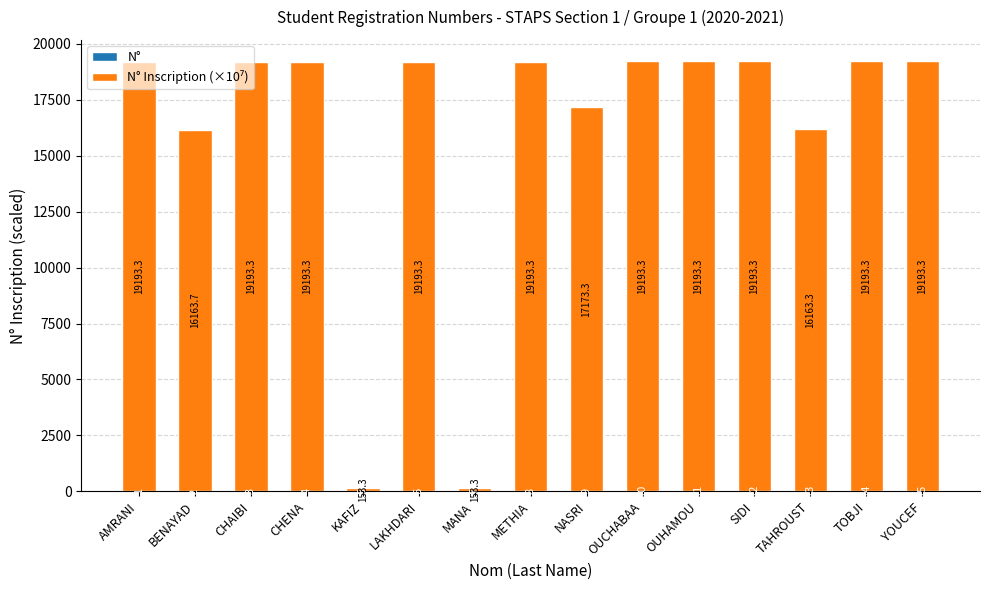

At which category is the sum across all series the highest?

YOUCEF